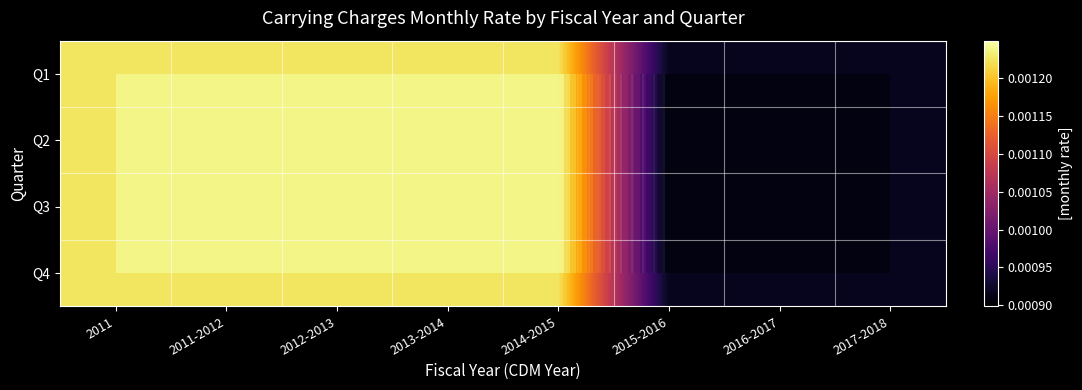

Is the value of Q3 at 2012-2013 greater than the value of Q1 at 2011-2012?

No